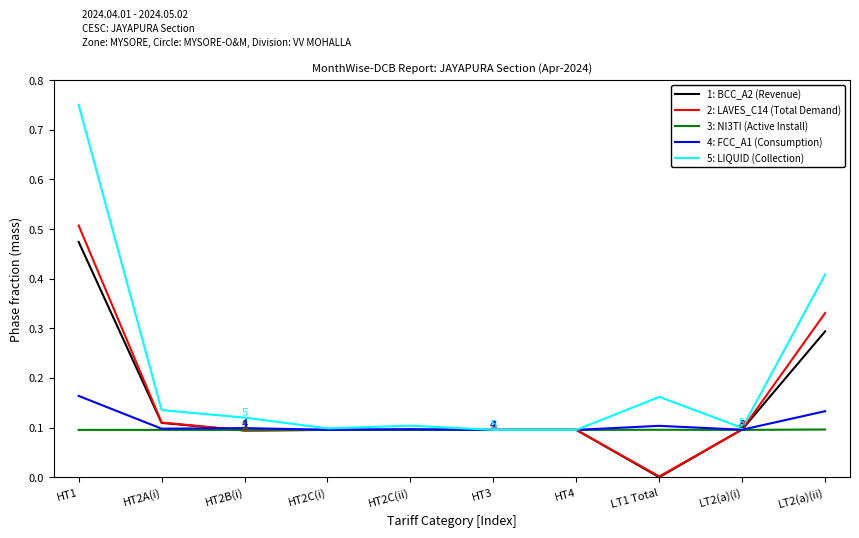

What are all the series names shown in the legend?

1: BCC_A2 (Revenue), 2: LAVES_C14 (Total Demand), 3: NI3TI (Active Install), 4: FCC_A1 (Consumption), 5: LIQUID (Collection)